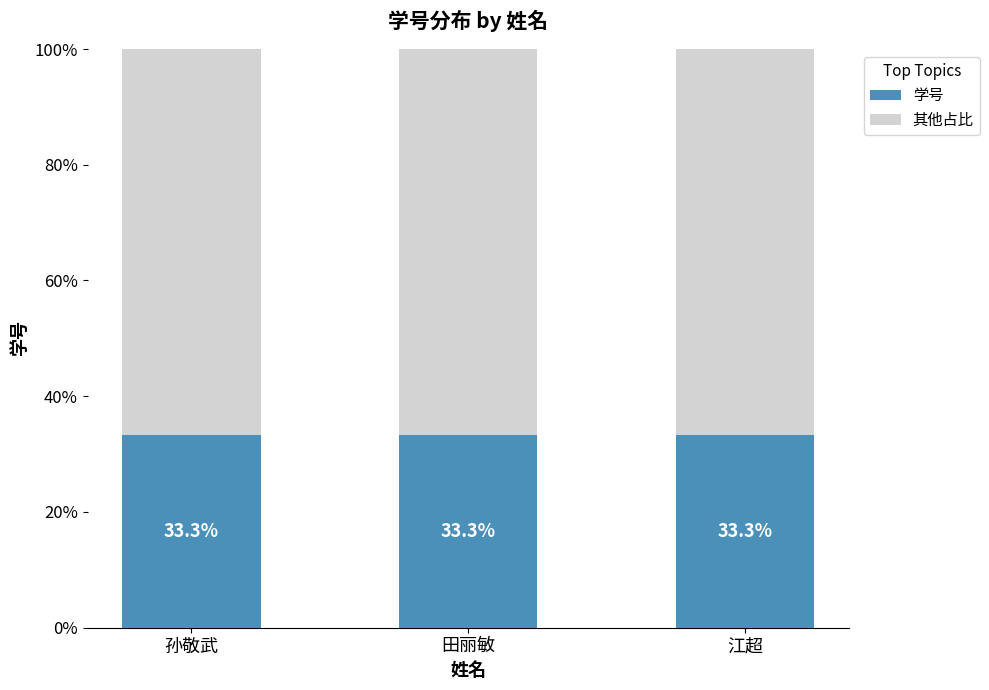

Does the chart contain stacked bars?

Yes